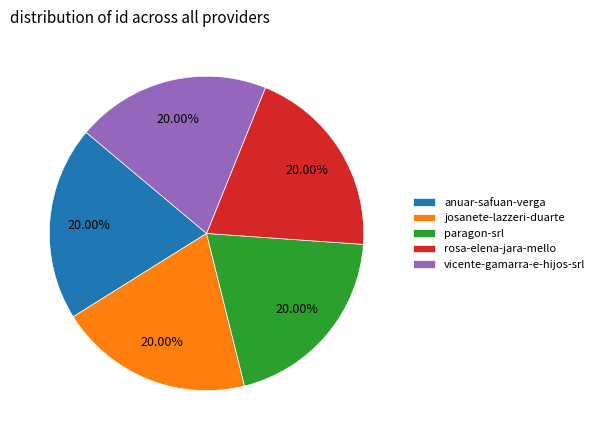

What is the ratio of the value at anuar-safuan-verga to the value at paragon-srl?

1.0